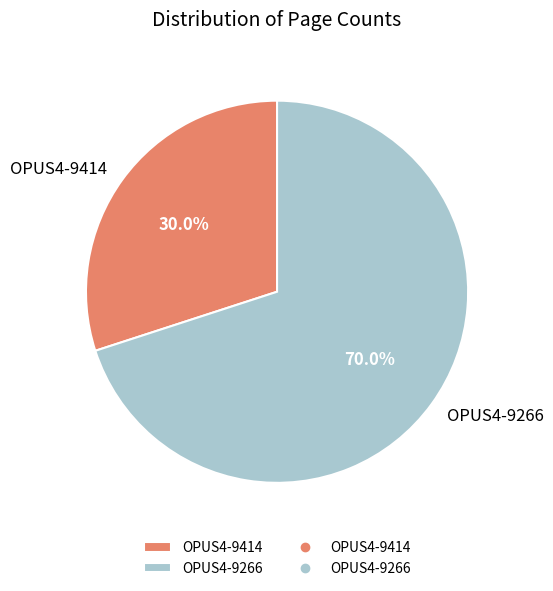

What percentage do OPUS4-9266 and OPUS4-9414 together represent?

100.0%